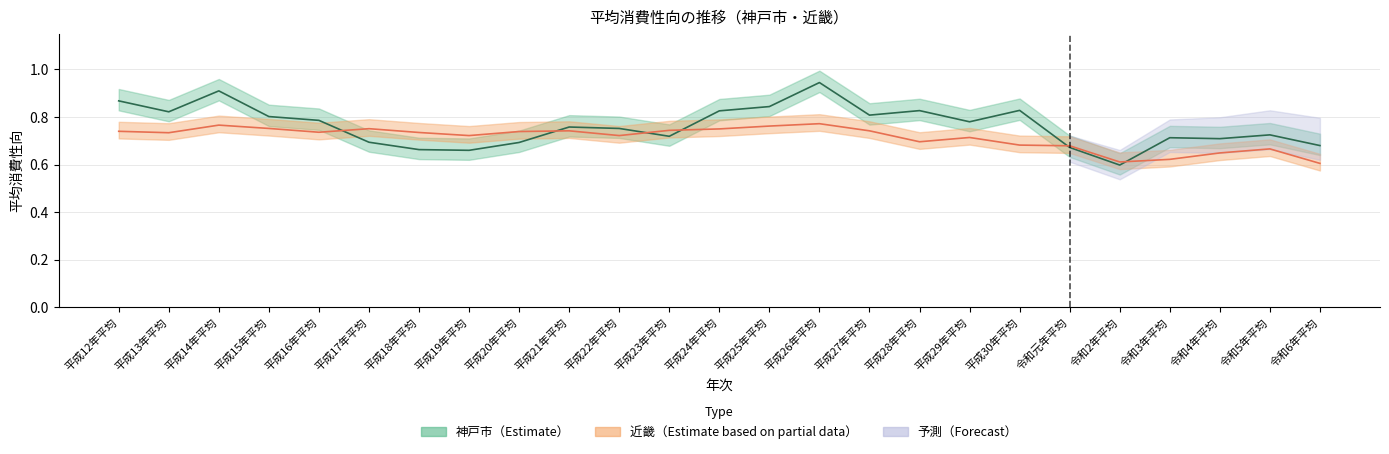

Is this an area chart (filled region under the line)?

No